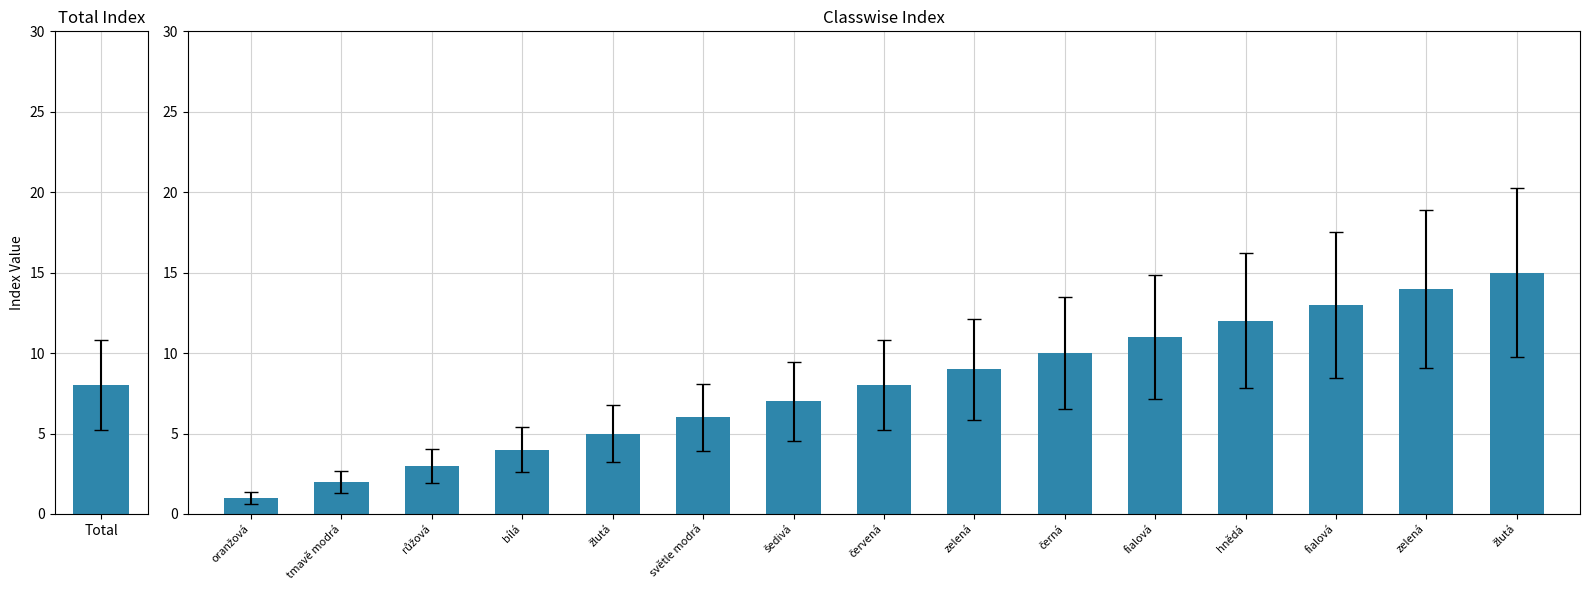

How many distinct data groups are displayed?

1